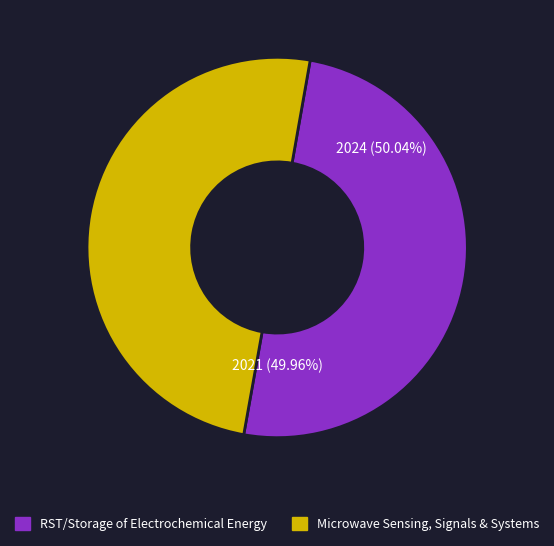

To the nearest percent, what is the combined percentage of Microwave Sensing, Signals & Systems (2021) and RST/Storage of Electrochemical Energy (2024)?

100%